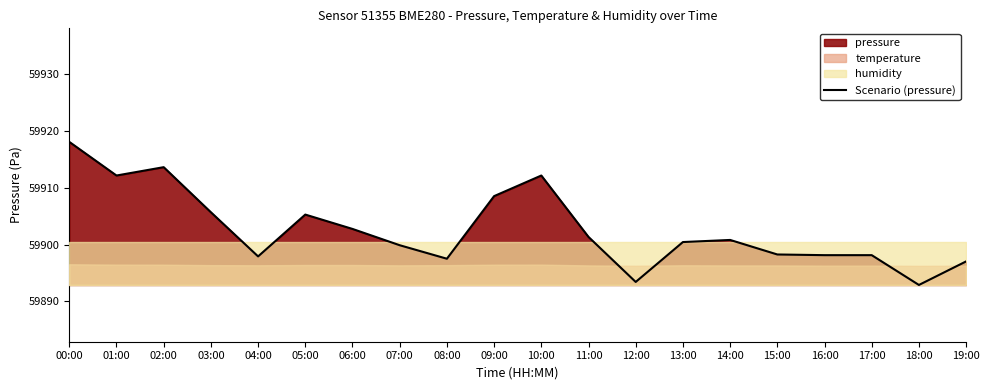

True or false: the data has more than 0 interior local peaks.

True